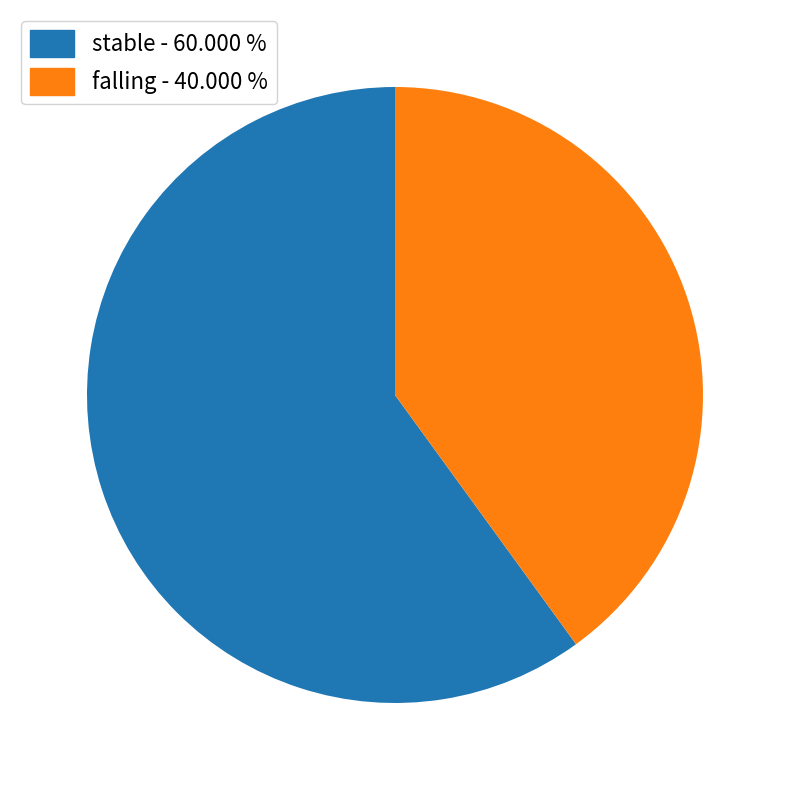

Which category has the smallest portion of the pie?

falling